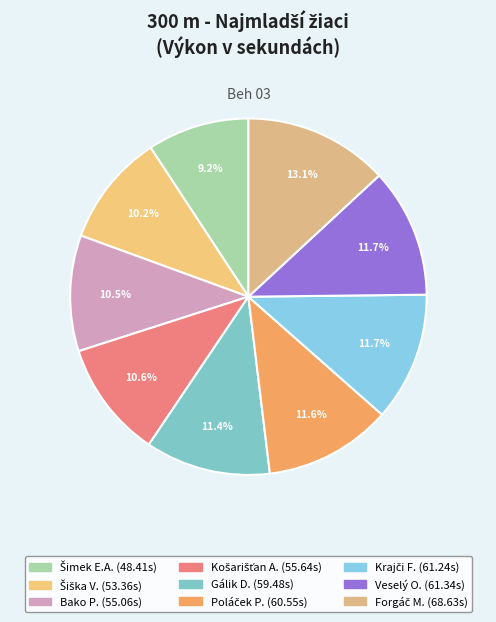

How many segments does this pie chart have?

9